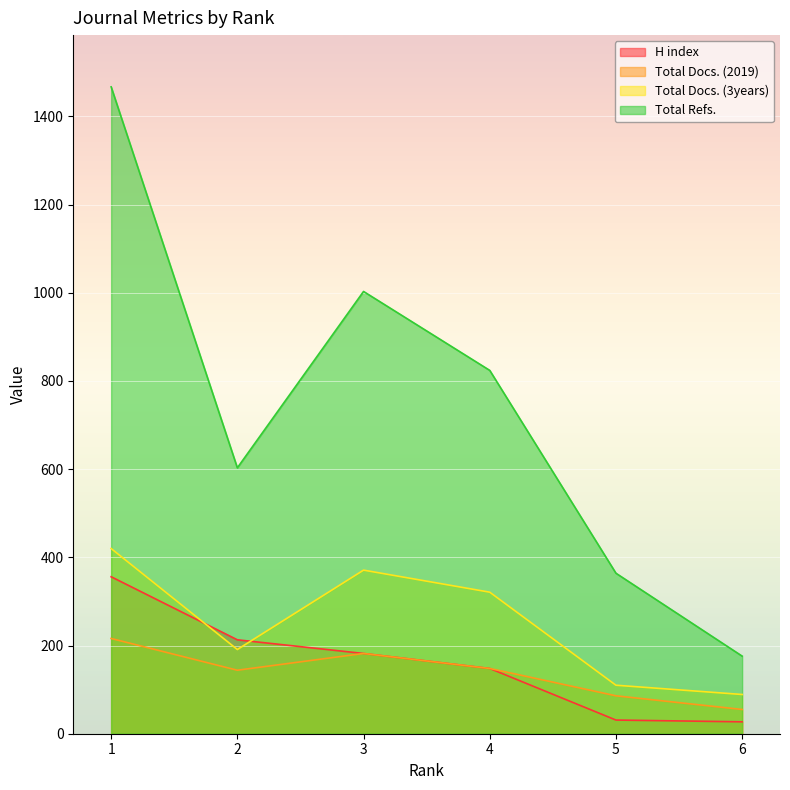

At which category is the sum across all series the highest?

1